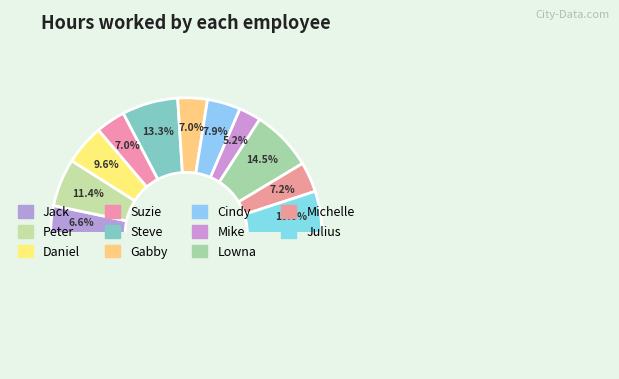

Does any single category account for the majority?

No